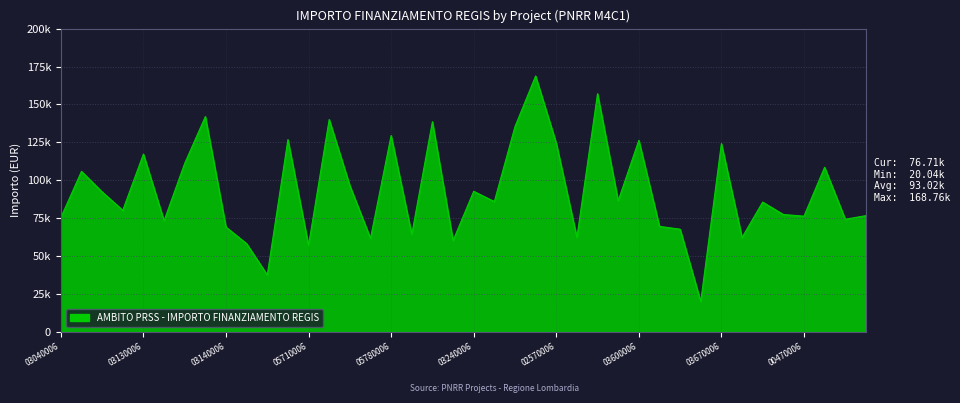

At which category does the chart reach its minimum across all series?

D74D23004360006